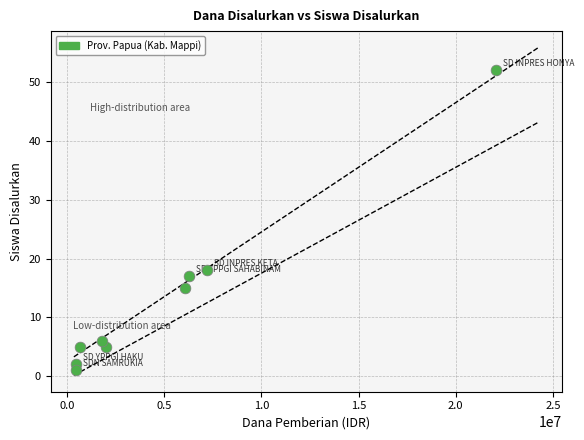

What is the average Y value?

13